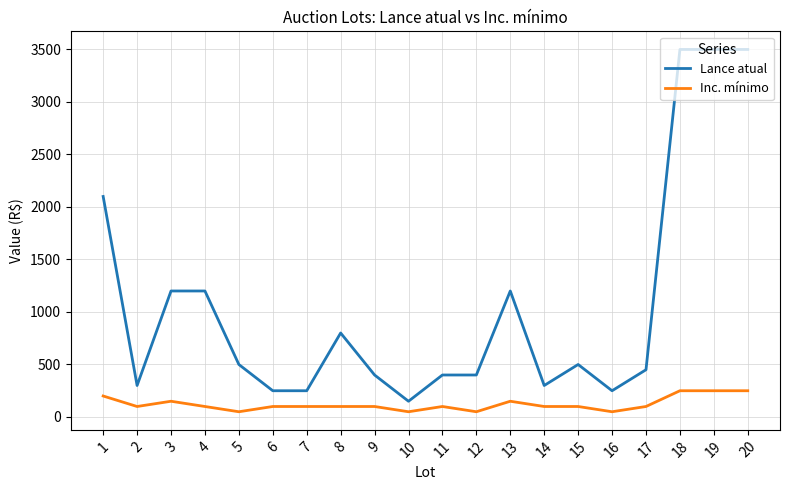

What is the difference between the Lance atual values at 7 and 3?

950